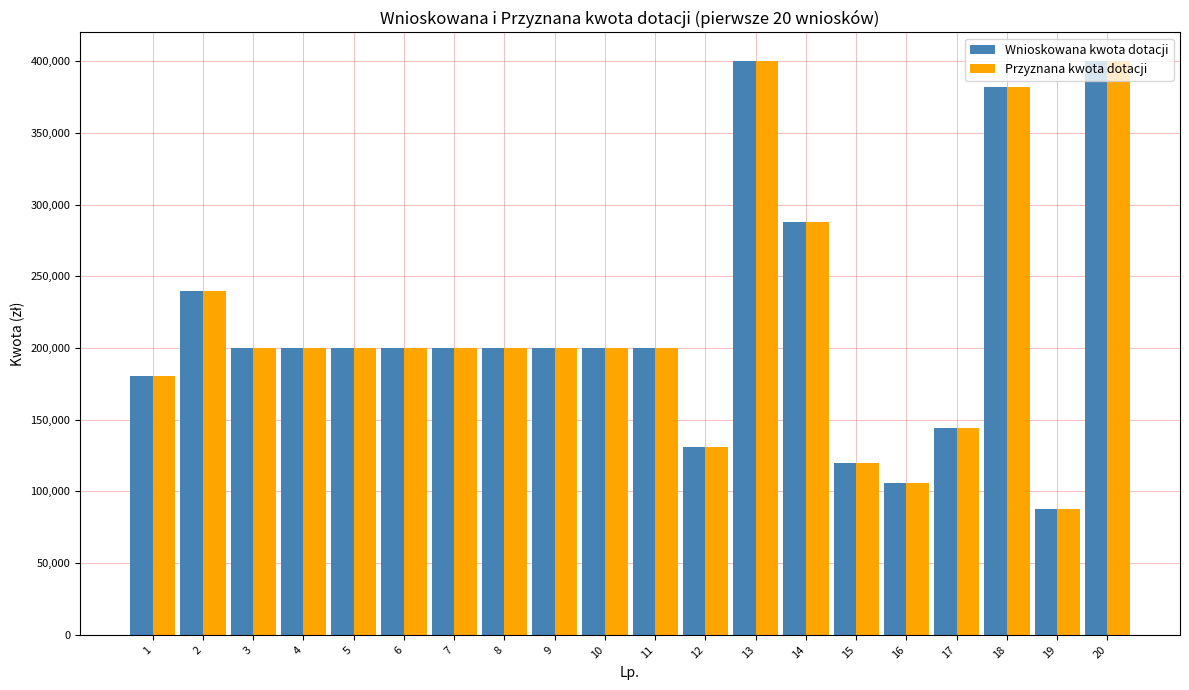

What is the greatest value displayed?

400000.0